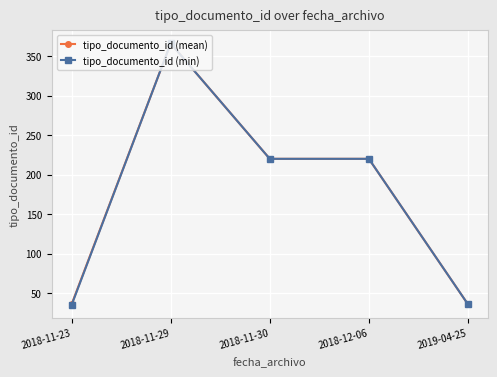

The tipo_documento_id (mean) series shows 220 at 2018-12-06. True or false?

True